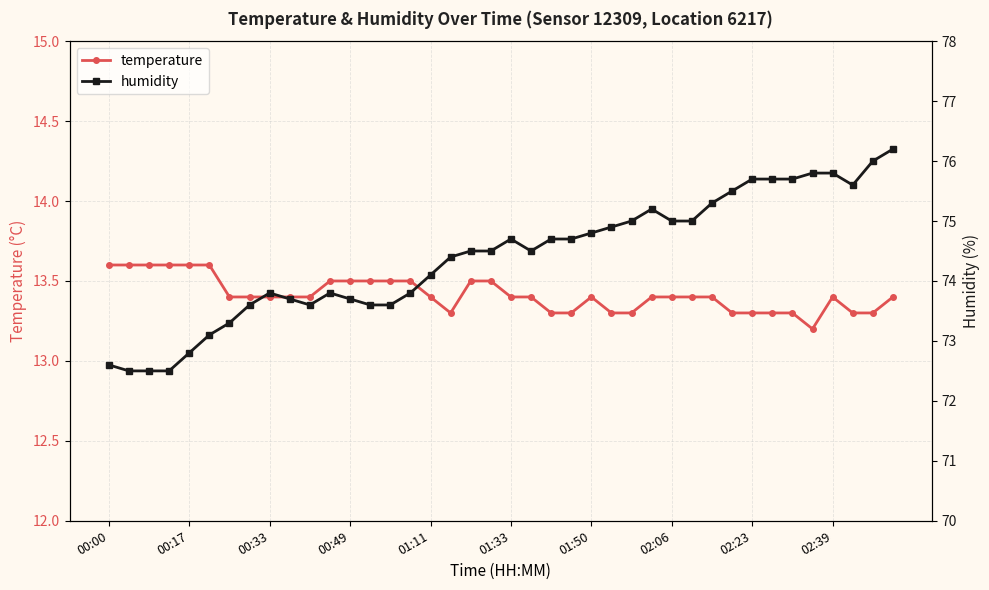

True or false: temperature and humidity cross at least once.

False